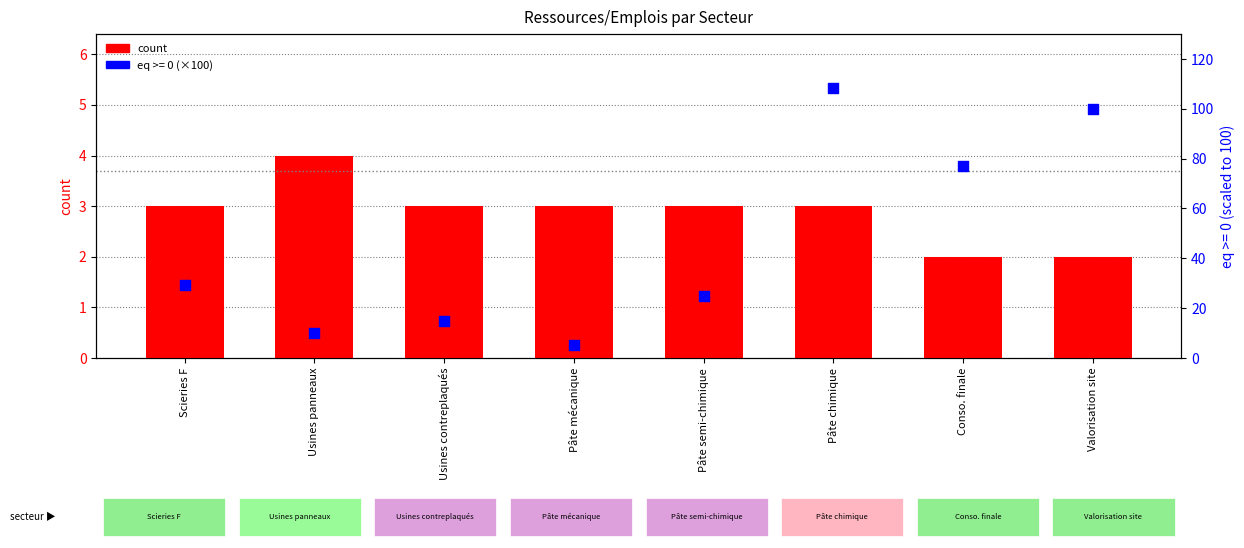

Approximately how many times larger is the value at Pâte chimique compared to Usines panneaux?

0.8